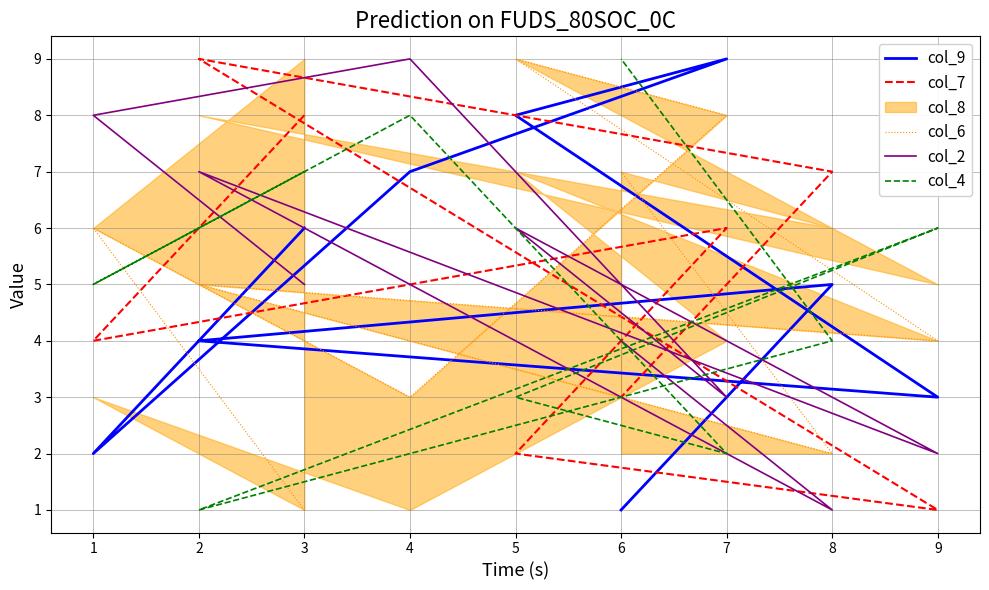

At how many categories does at least one series exceed 7?

7